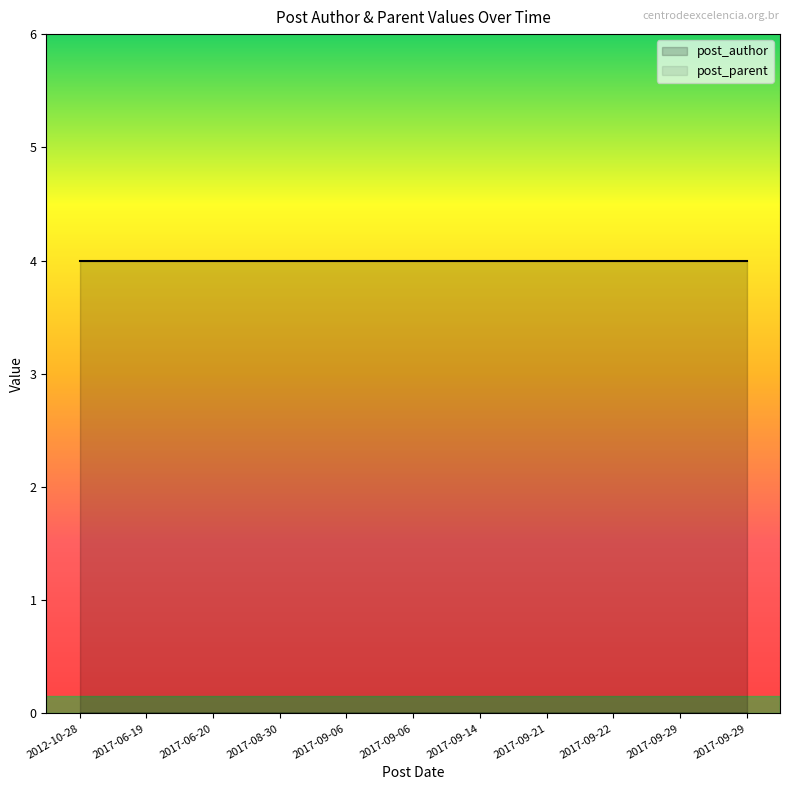

Is the value of post_author at 2017-09-06 greater than the value of post_parent at 2017-09-06?

Yes